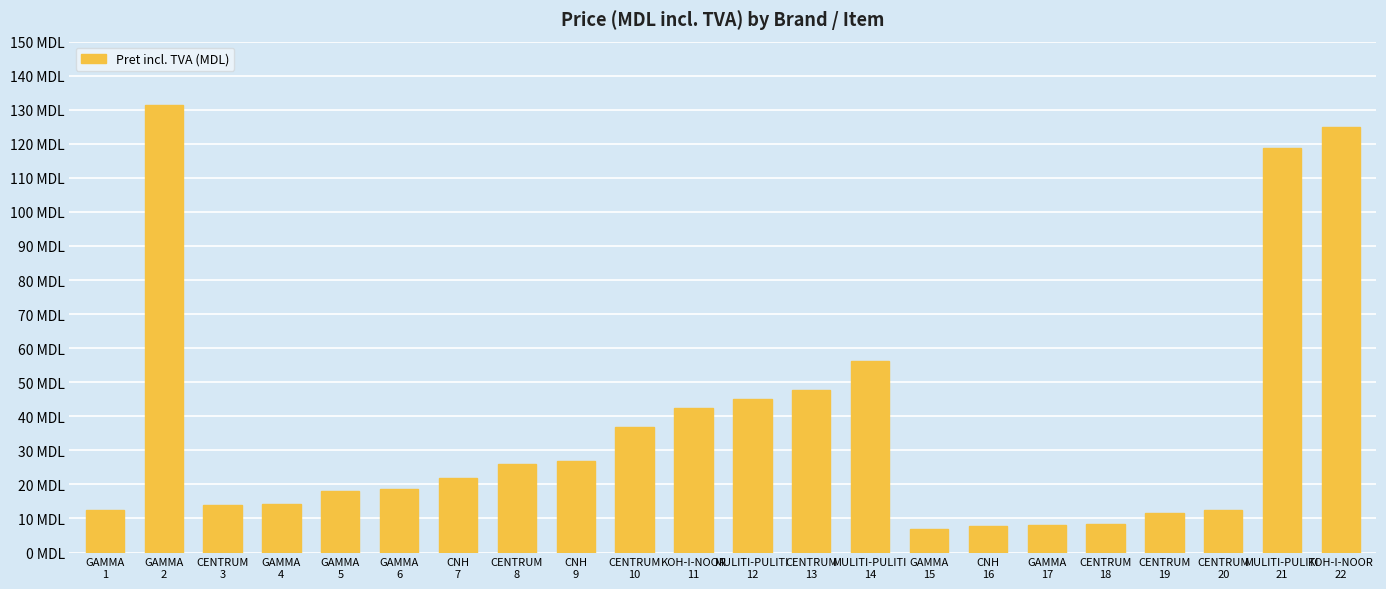

What is the sum of the values at KOH-I-NOOR
22 and GAMMA
4?

139.3